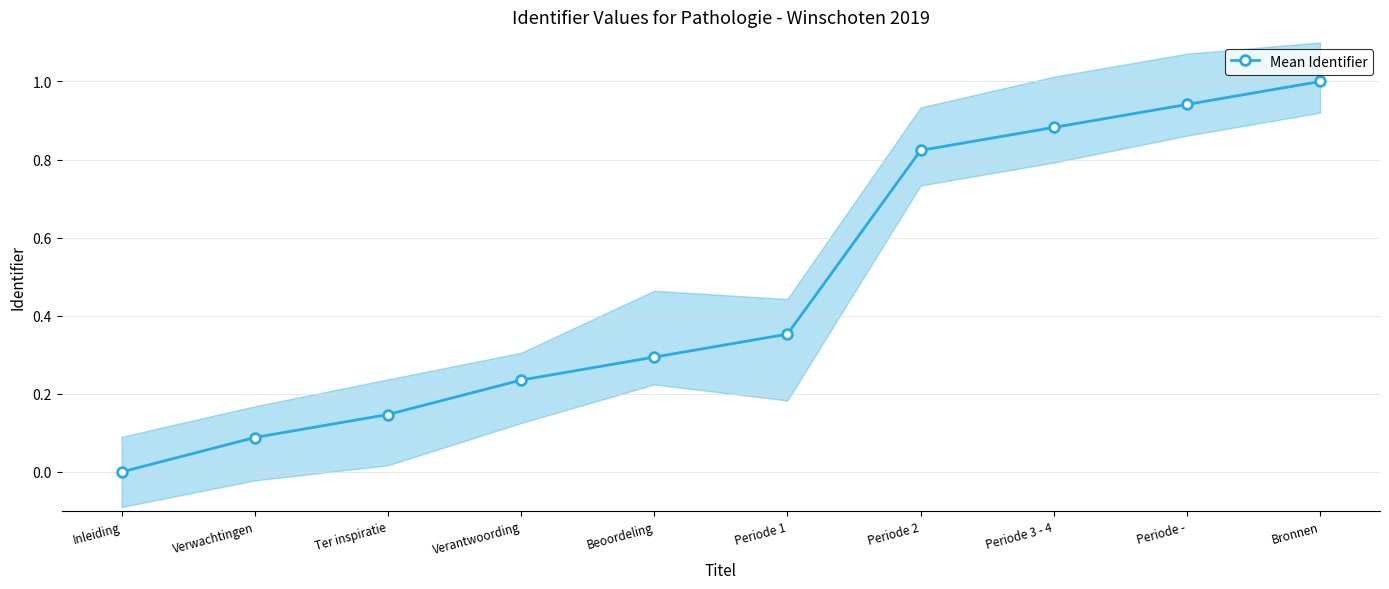

What is the difference between the maximum and minimum values?

1.0